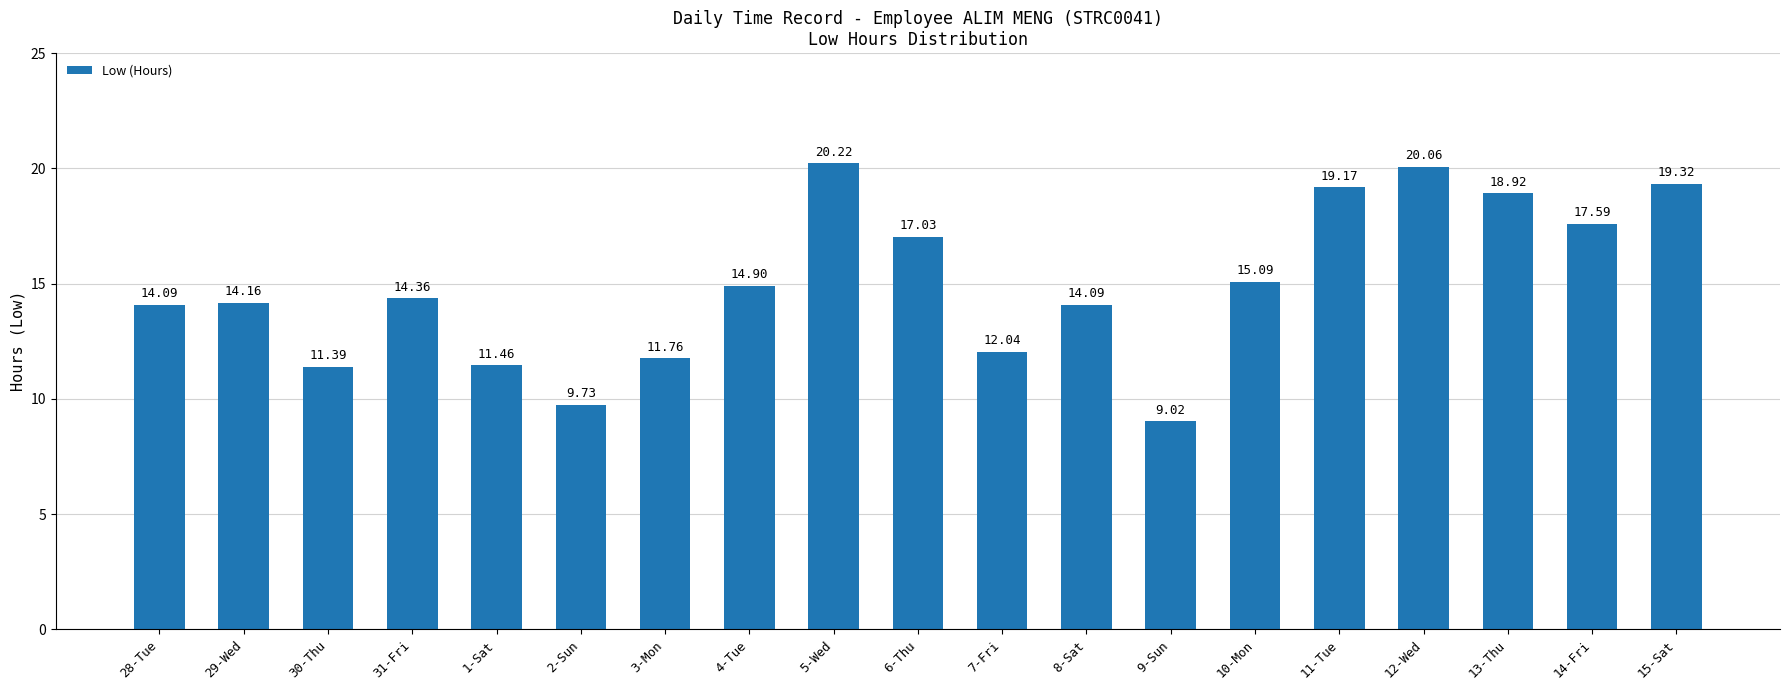

What is the change in value from 7-Fri to 12-Wed?

+8.0